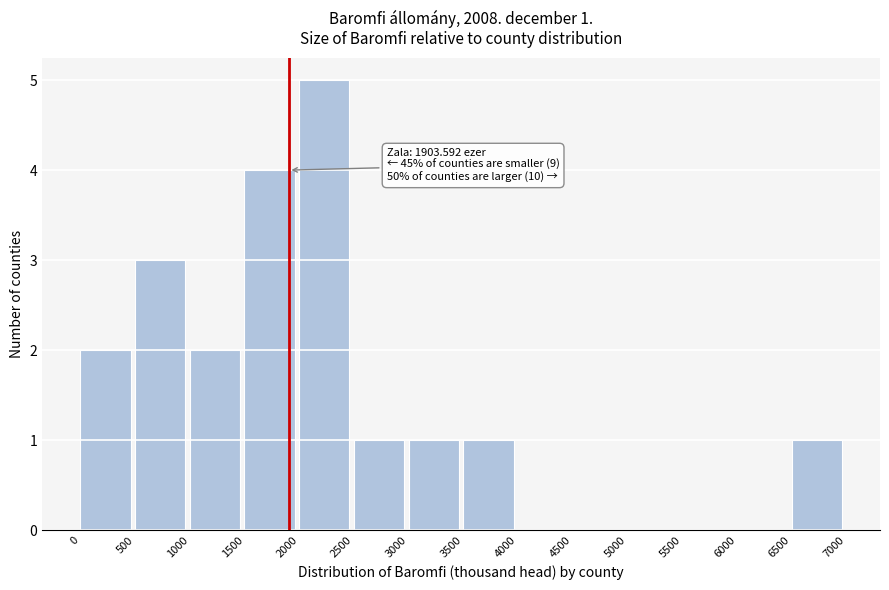

Which range on the x-axis has the tallest bar?

2000 to 2500